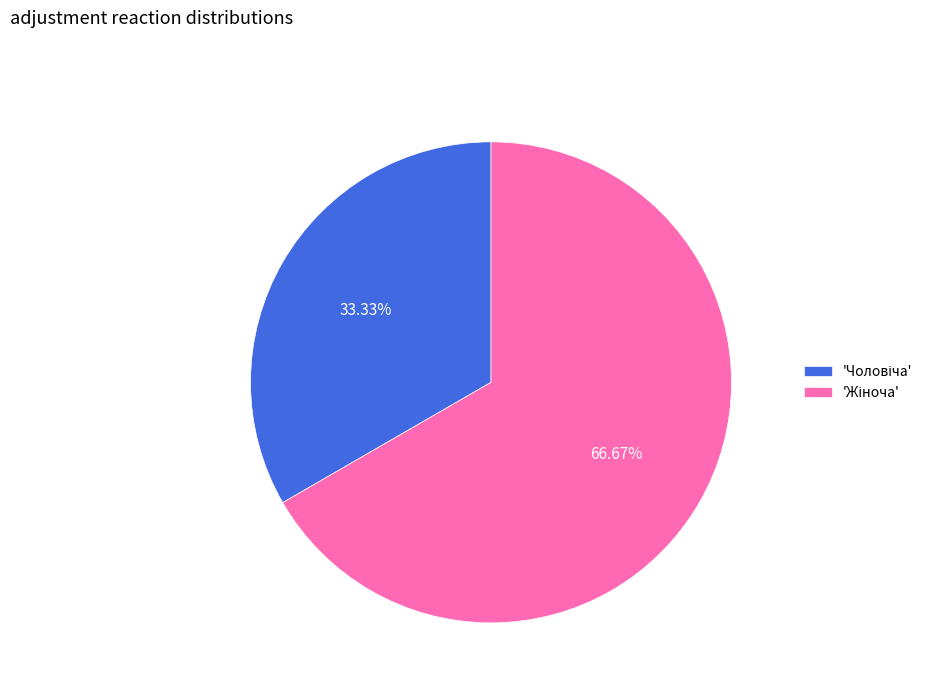

Is there a majority slice in this chart?

Yes